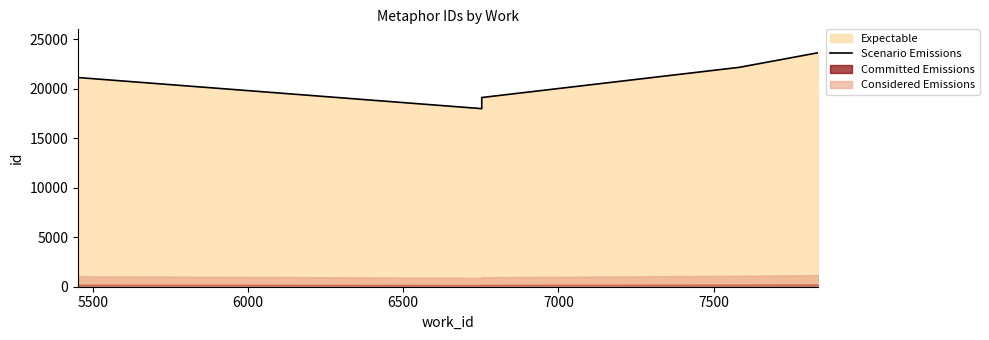

At which category does the data reach its first local peak?

5500